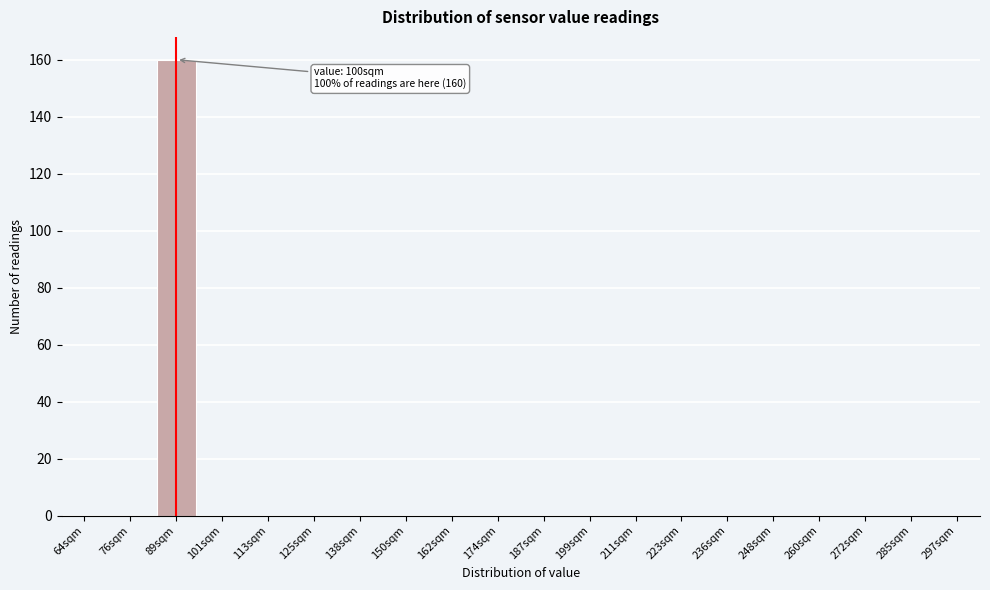

Reading left to right, what are all the values shown in this chart?

64sqm=0	76sqm=0	89sqm=160	101sqm=0	113sqm=0	125sqm=0	138sqm=0	150sqm=0	162sqm=0	174sqm=0	187sqm=0	199sqm=0	211sqm=0	223sqm=0	236sqm=0	248sqm=0	260sqm=0	272sqm=0	285sqm=0	297sqm=0